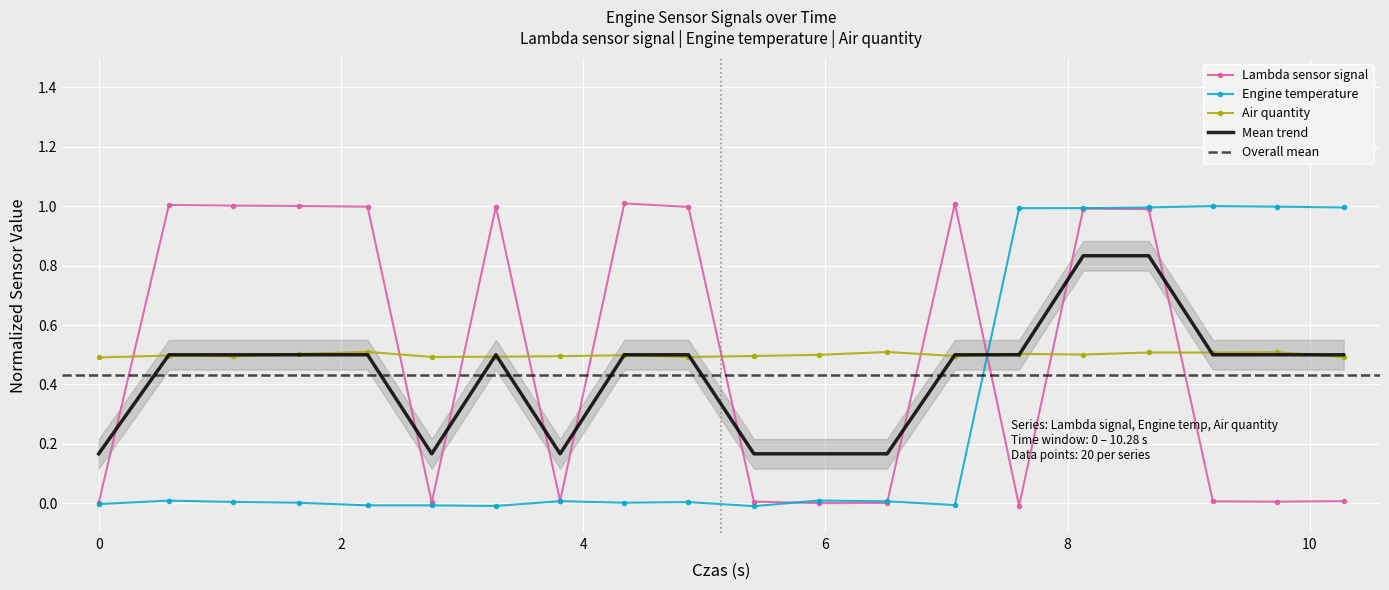

How many values in the Engine temperature series exceed 0?

14